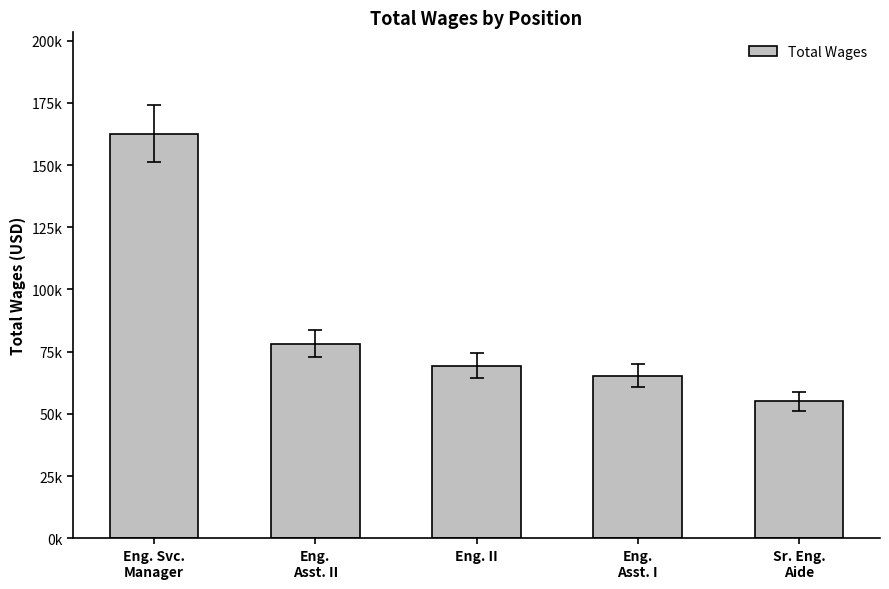

At which label is the value closest to 108845?

Eng.
Asst. II